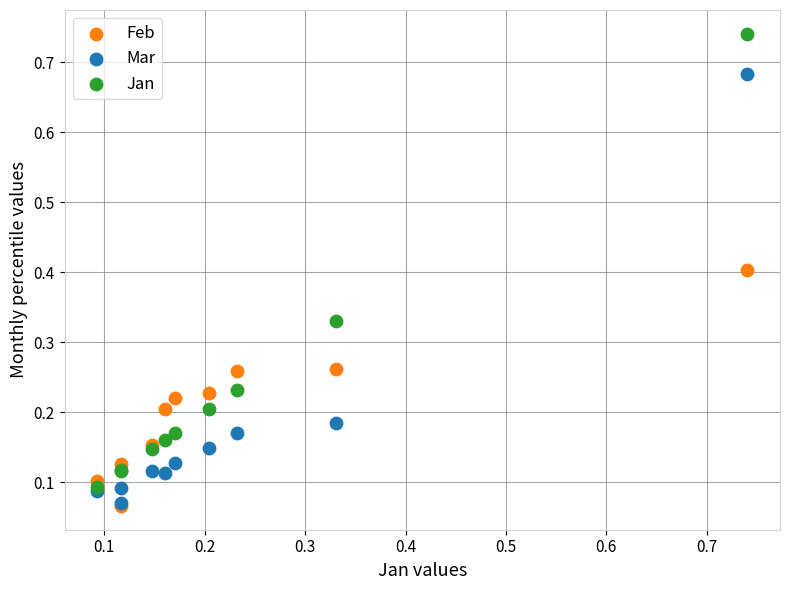

Which series has the largest Y range (max minus min)?

Jan